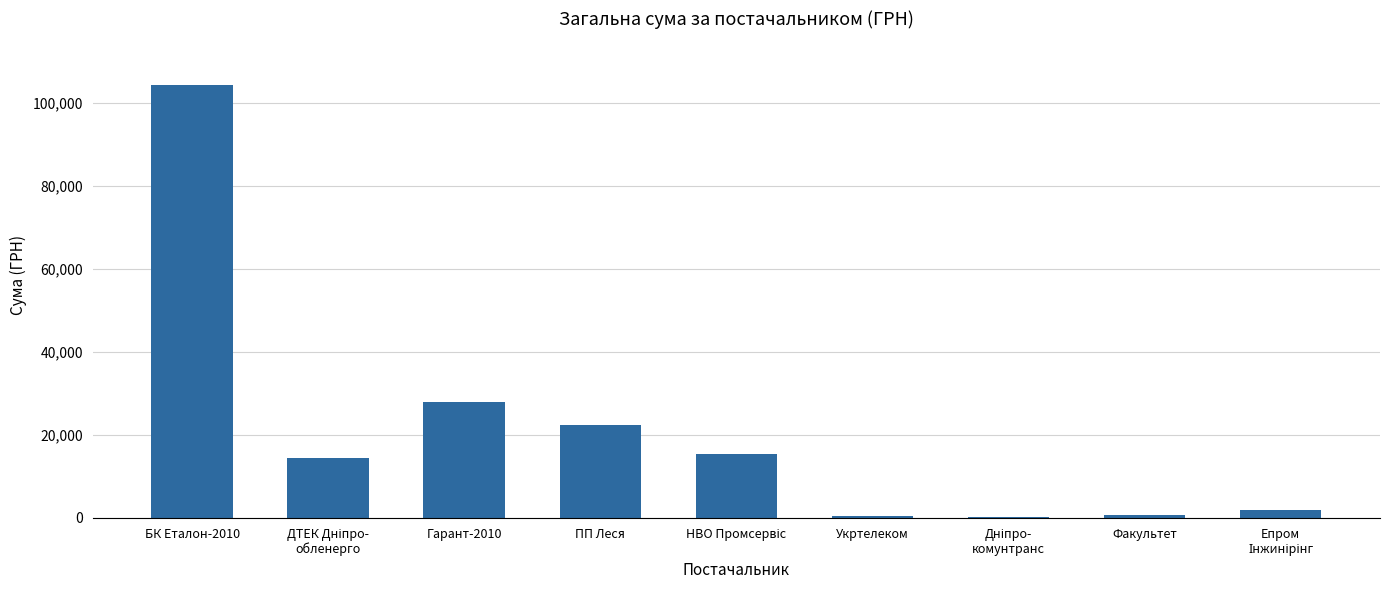

How many categories are shown in the chart?

9